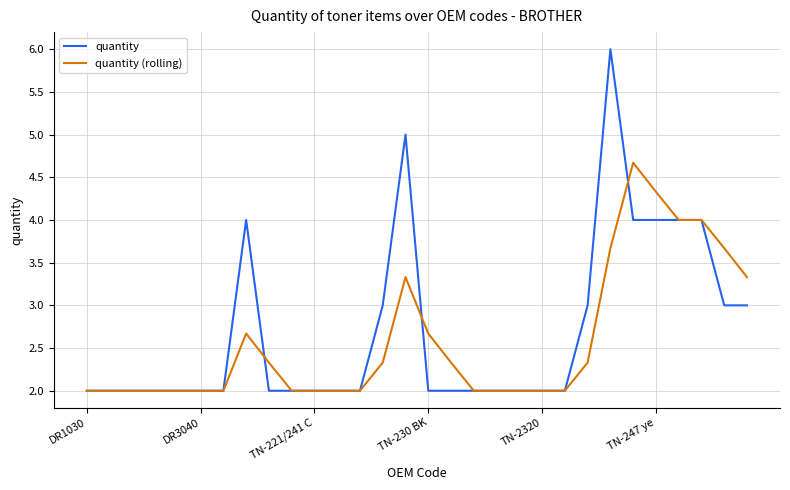

What is the maximum value for quantity (rolling)?

4.7